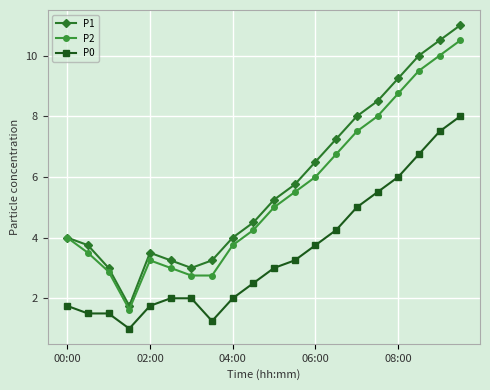

True or false: P0 and P1 cross at least once.

False